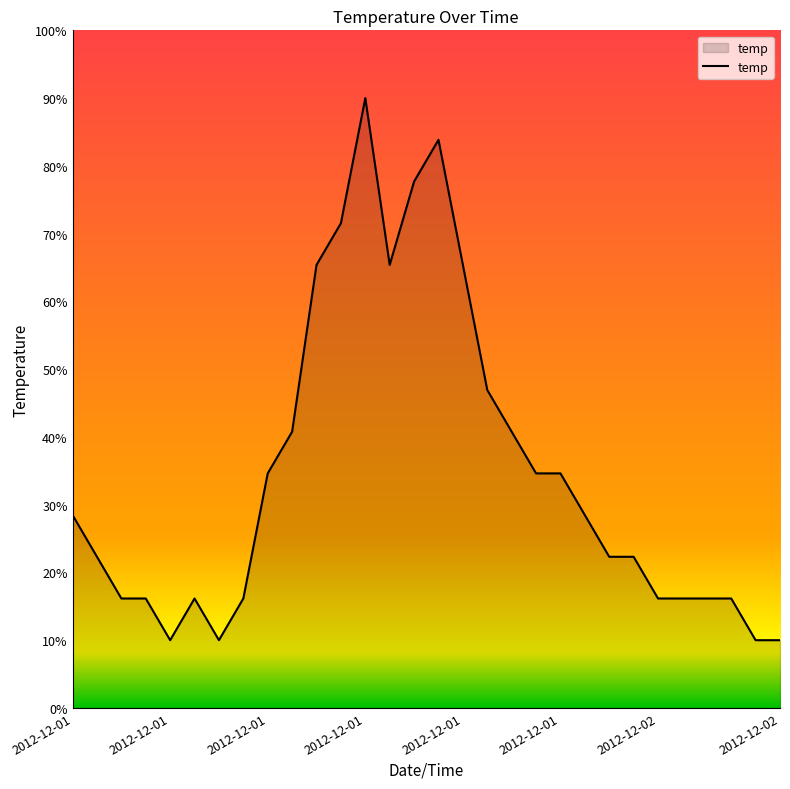

True or false: the data has more than 0 interior local peaks.

True